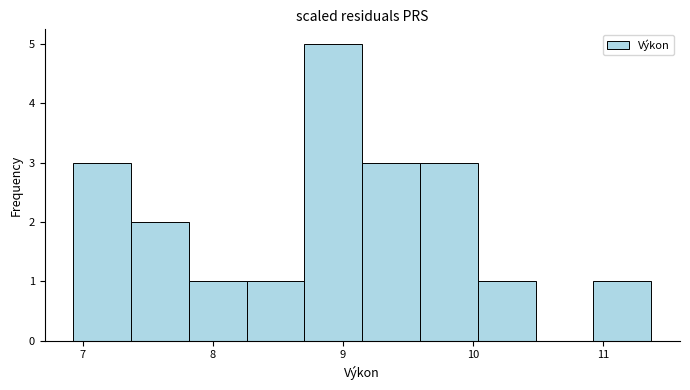

Reading left to right, transcribe this chart: for each bar, give the range it covers on the x-axis and its height. Neither the bar edges nor the heights are printed on the chart, so give them approximately, as read against the axes.

6.9 to 7.4: 3
7.4 to 7.8: 2
7.8 to 8.3: 1
8.3 to 8.7: 1
8.7 to 9.2: 5
9.2 to 9.6: 3
9.6 to 10.0: 3
10.0 to 10.5: 1
10.5 to 10.9: 0
10.9 to 11.4: 1